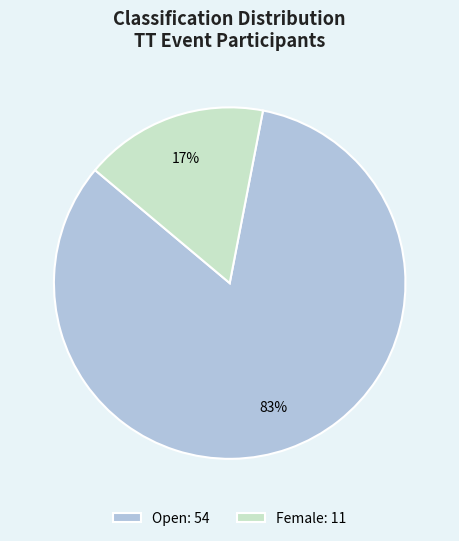

How many slices are in this pie chart?

2